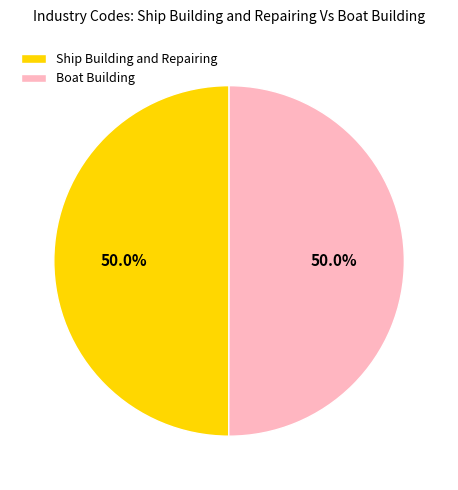

What is the ratio of the value at Ship Building and Repairing to the value at Boat Building?

1.0